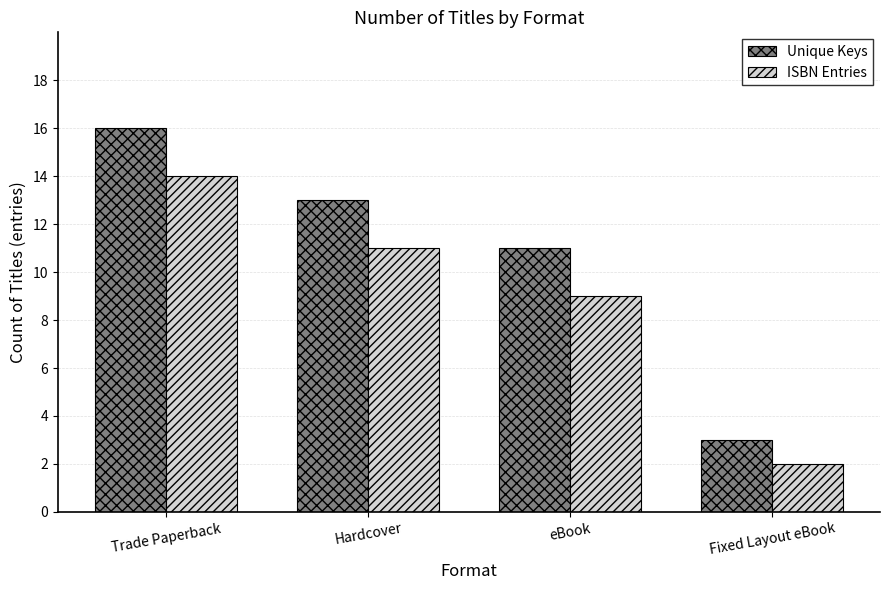

What position from the left is Hardcover?

2